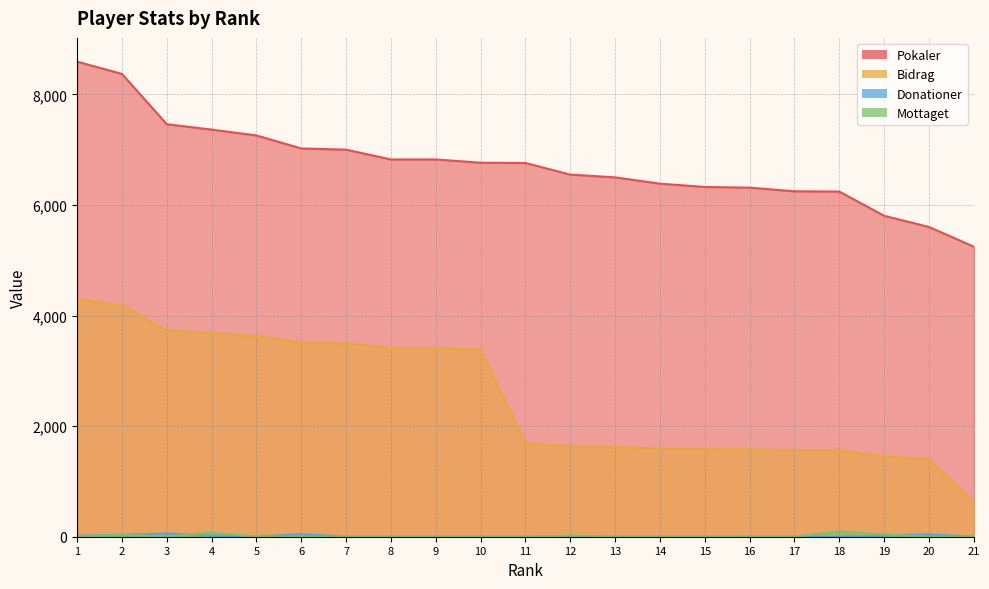

Between 3 and 13, which series saw the biggest shift?

Bidrag